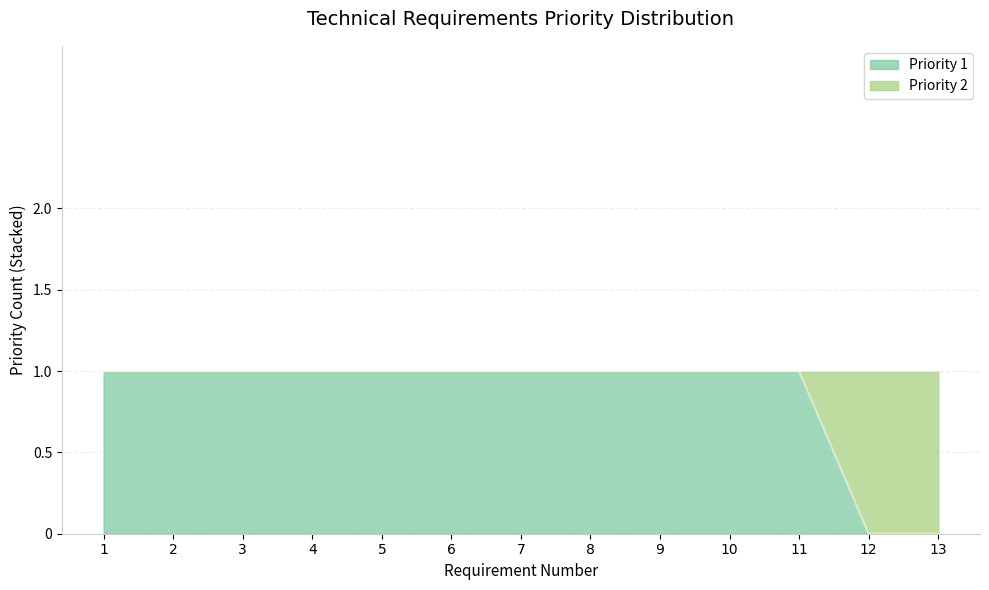

The value at 12 is 0. True or false?

False